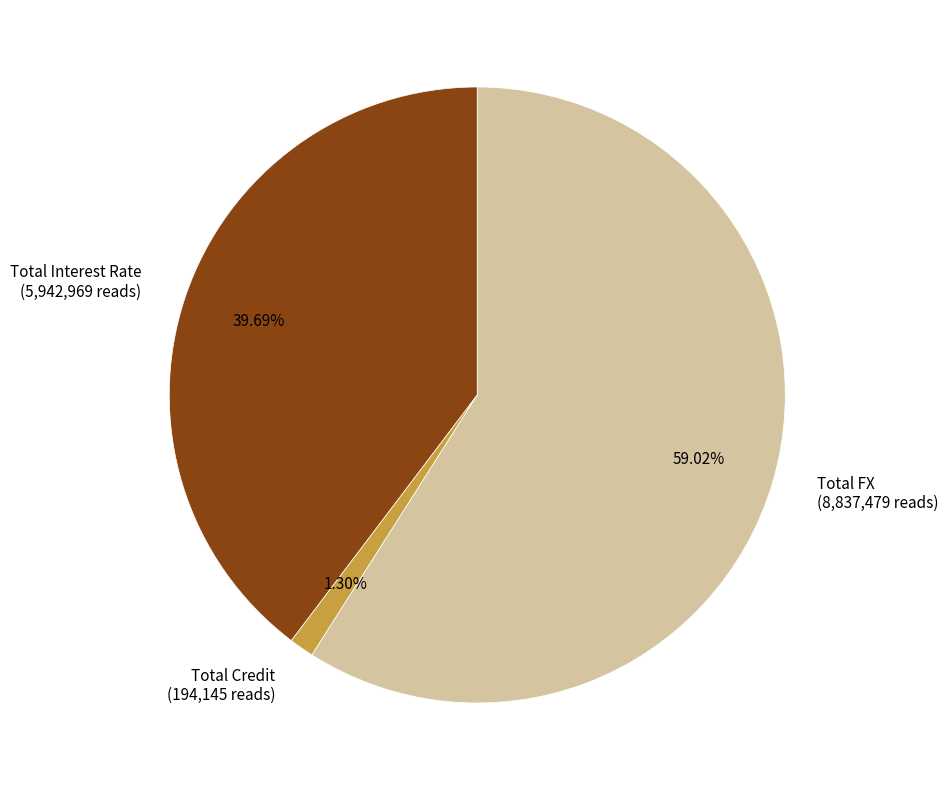

What is the smallest slice in the pie chart?

Total Credit